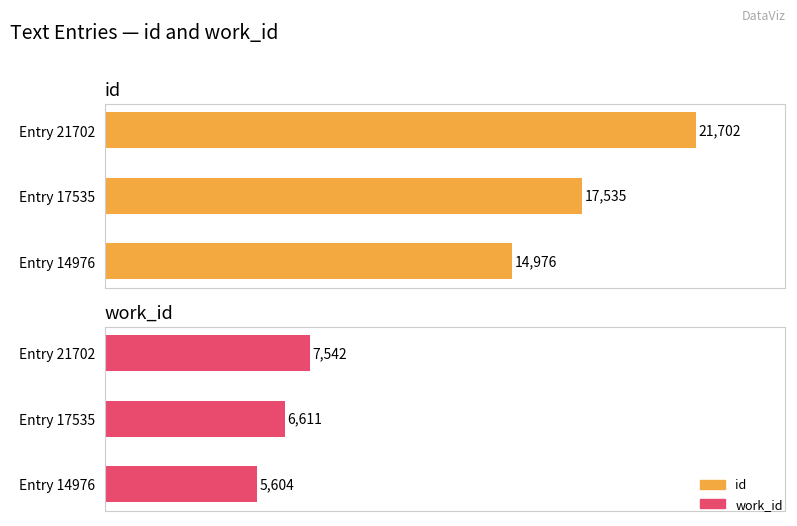

Is it true that work_id equals 3088 at Entry 14976?

False